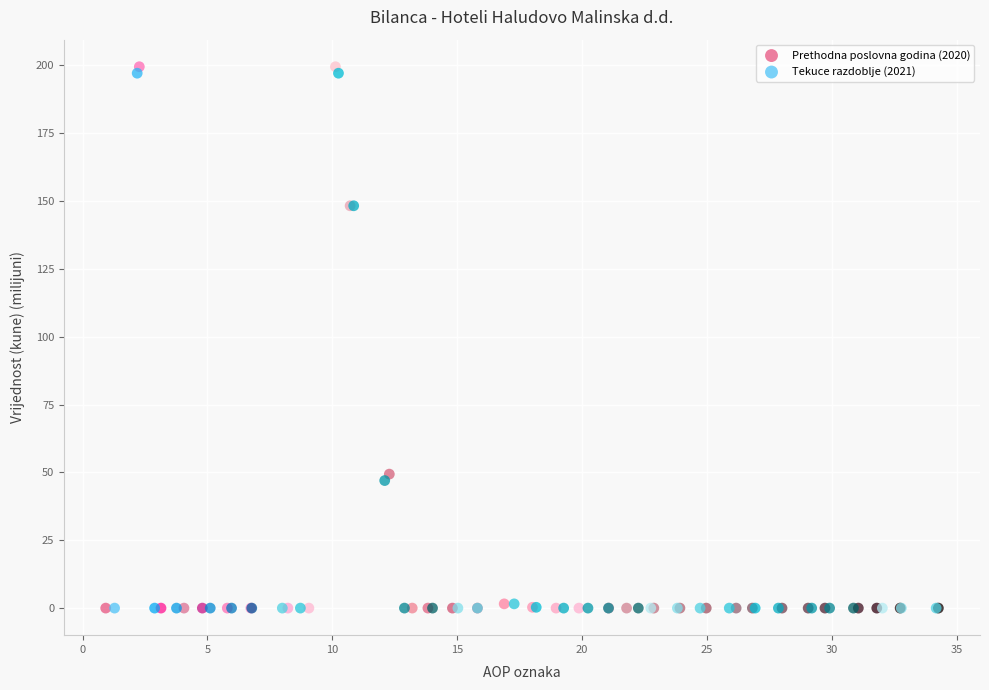

Which series has the widest spread of Y values?

Prethodna poslovna godina (2020)